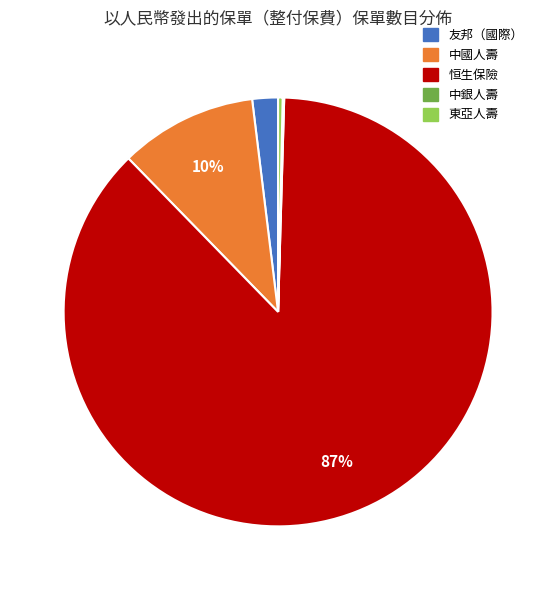

Between 中國人壽 and 恒生保險, which is larger?

恒生保險